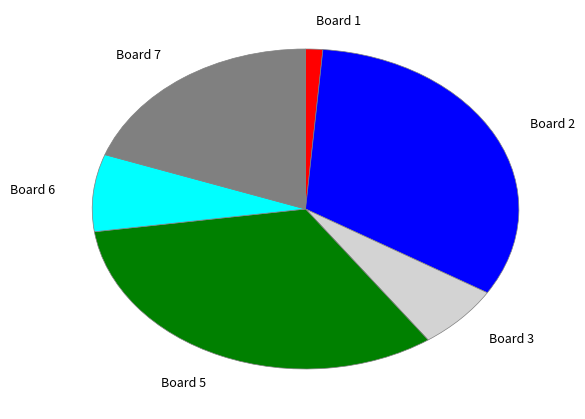

What is the ratio of the value at Board 3 to the value at Board 1?

5.0